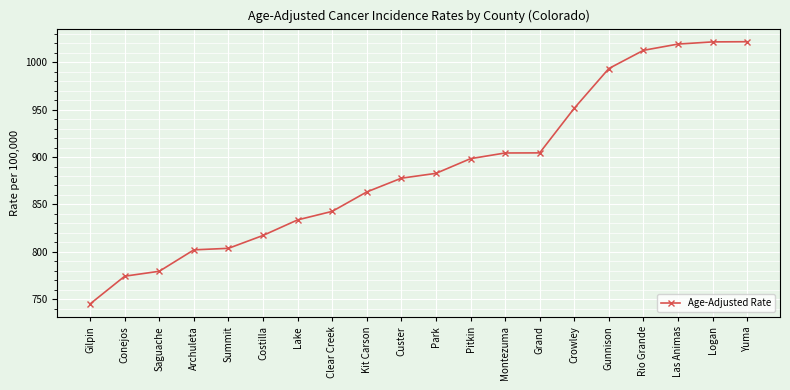

What value does the data have at Kit Carson?

863.2